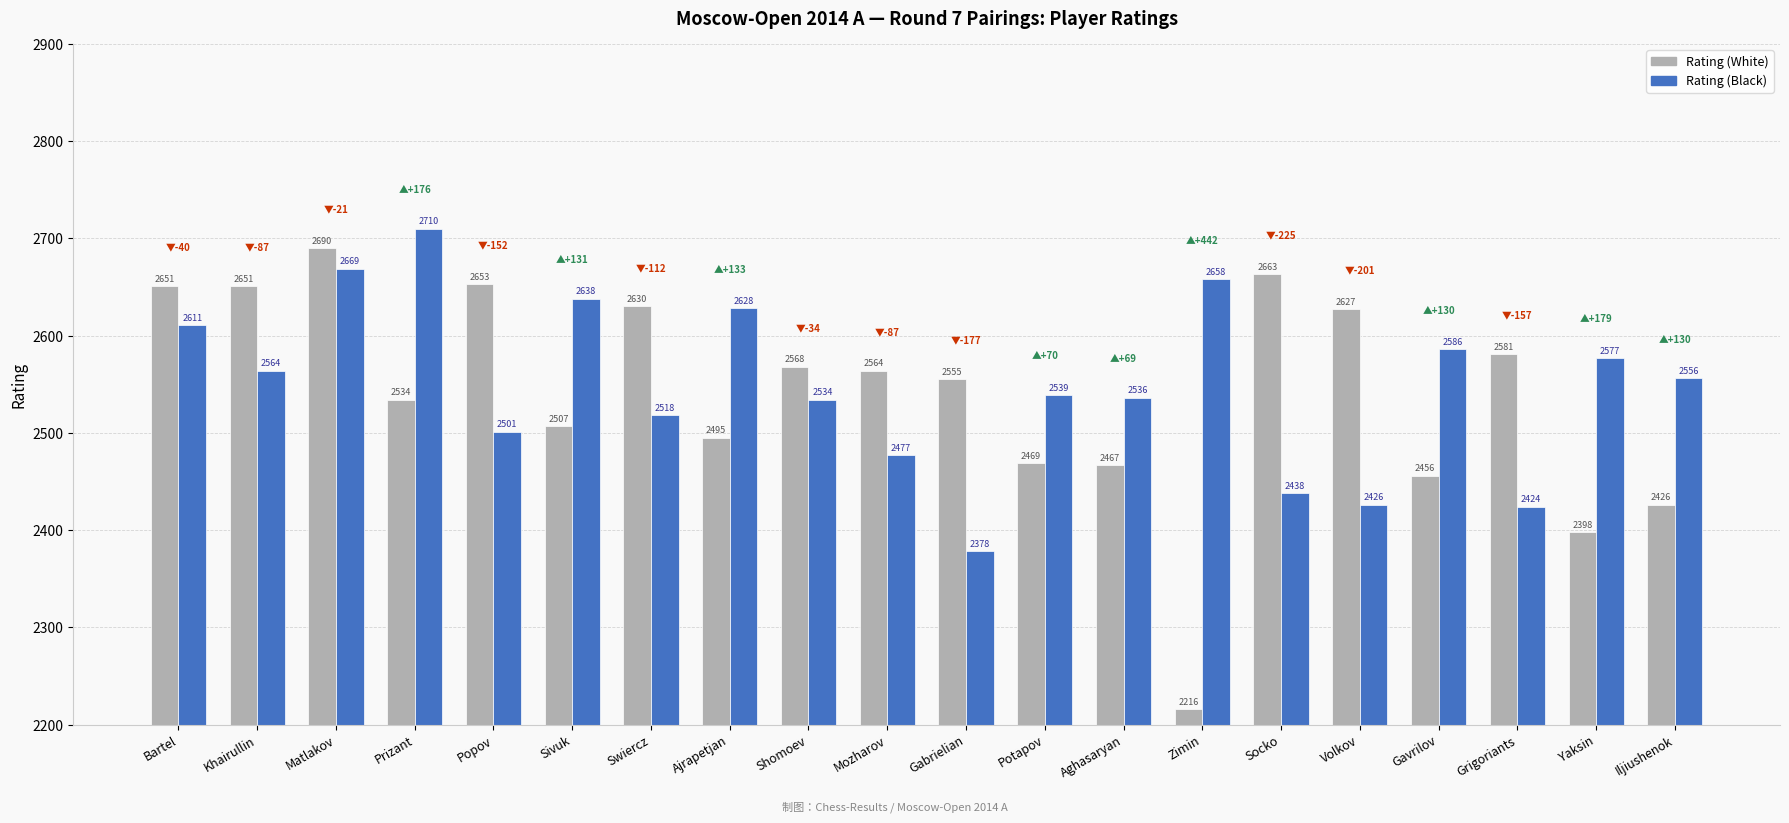

What is the total value across all series at Socko?

5101